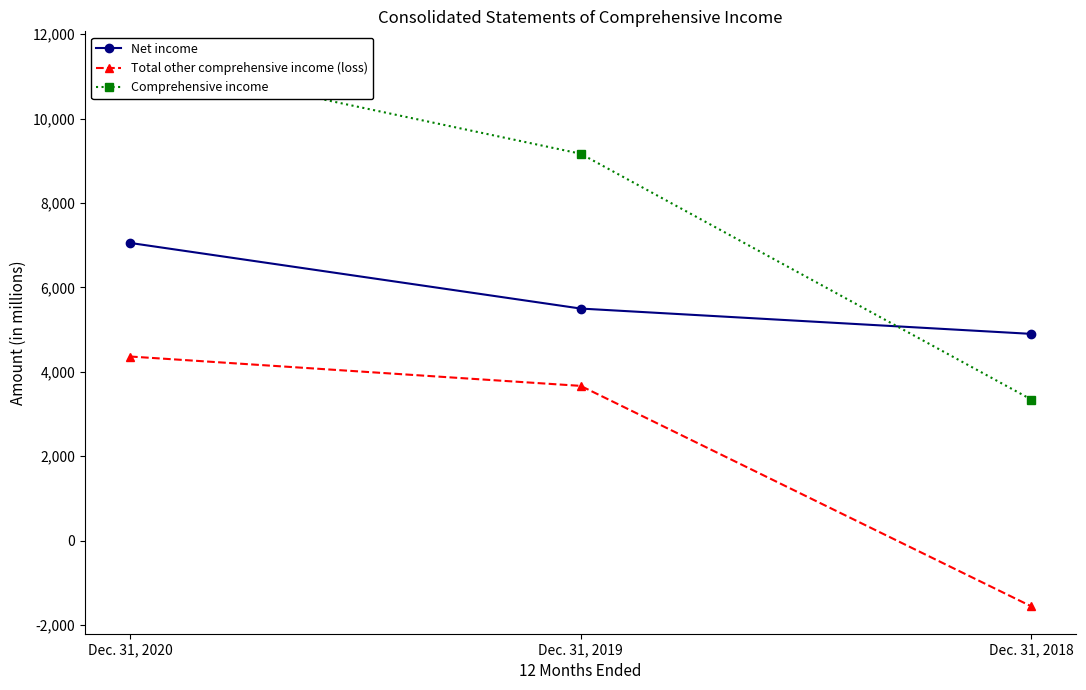

What is the value of the Net income point at the 2nd from the left?

5500